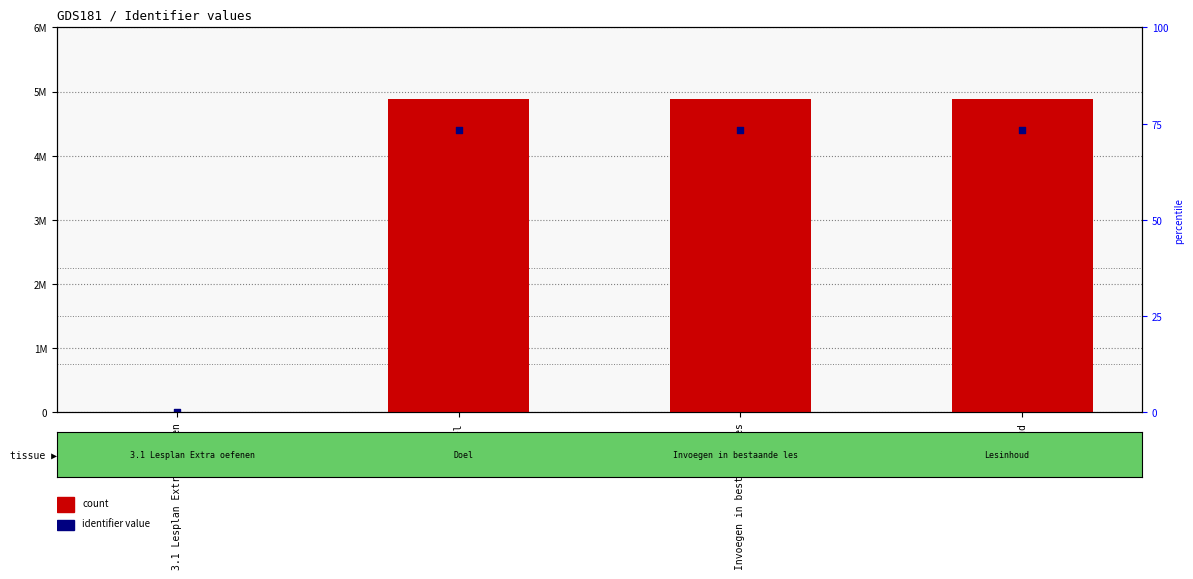

What are all the series names shown in the legend?

Identifier, count (approx)